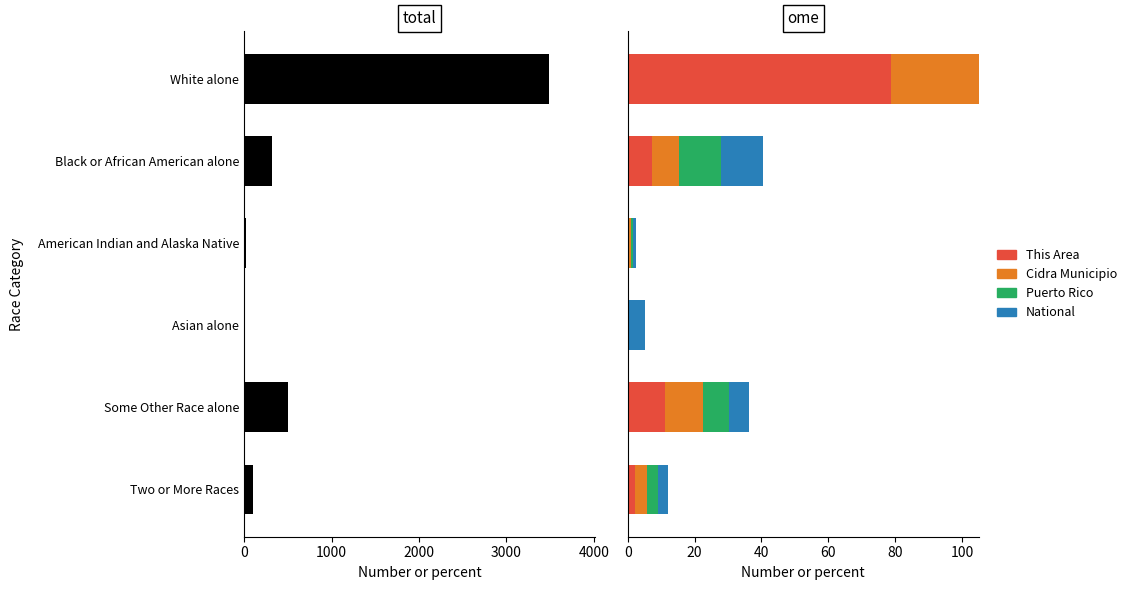

How many bars are there in each group?

4